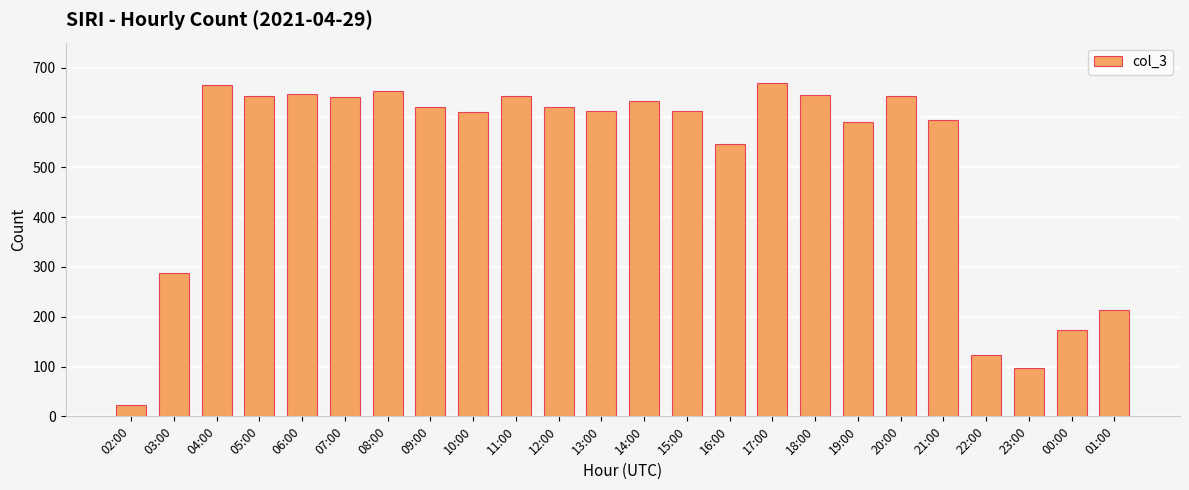

Where is the data nearest to the value 346?

03:00